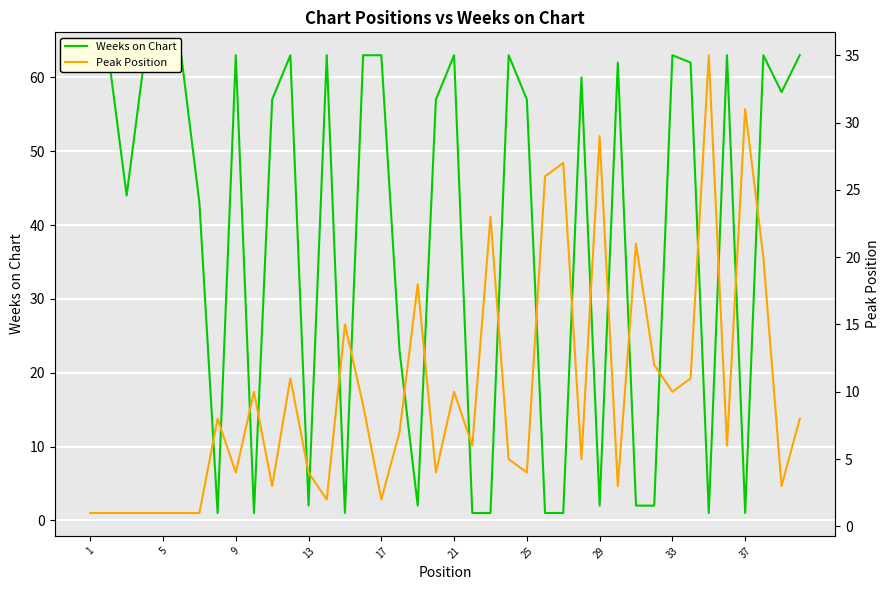

At how many categories does at least one series exceed 34?

26